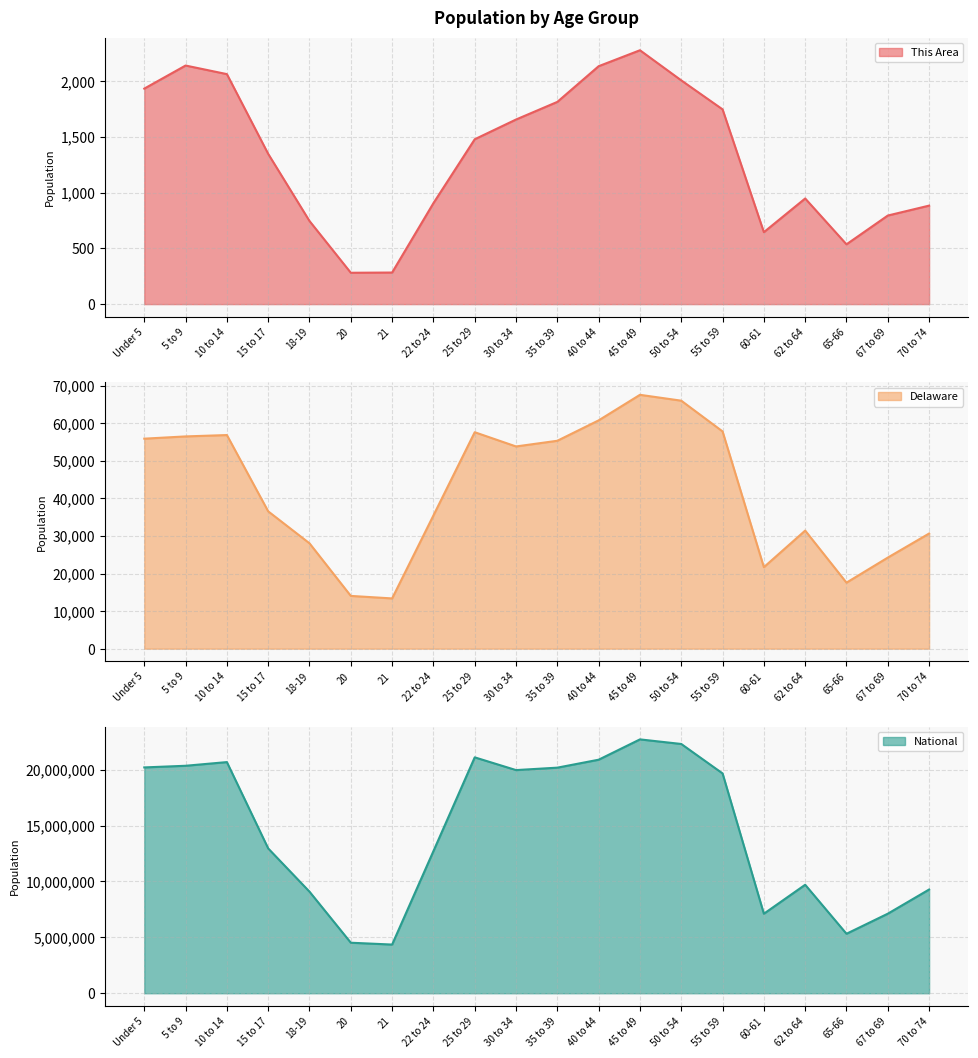

What position from the right is 65-66?

3